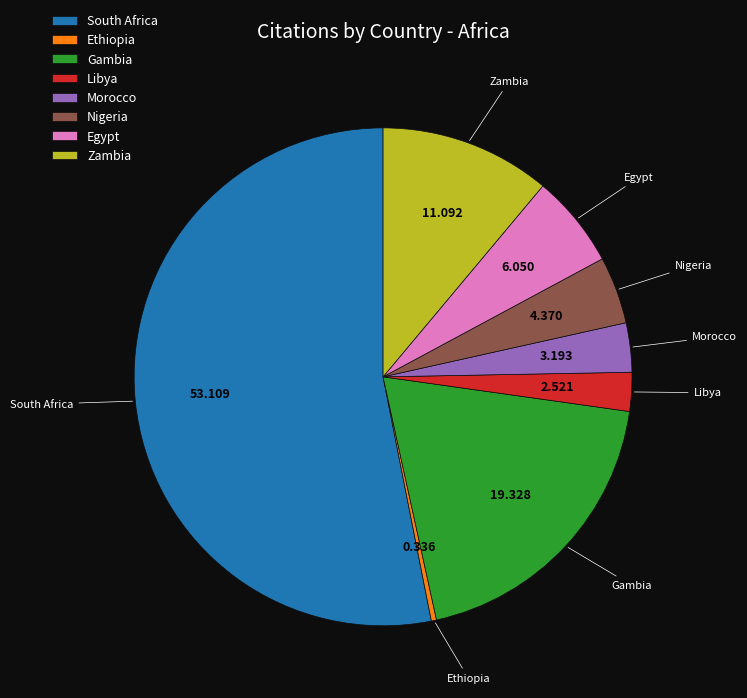

Which category has the smallest portion of the pie?

Ethiopia